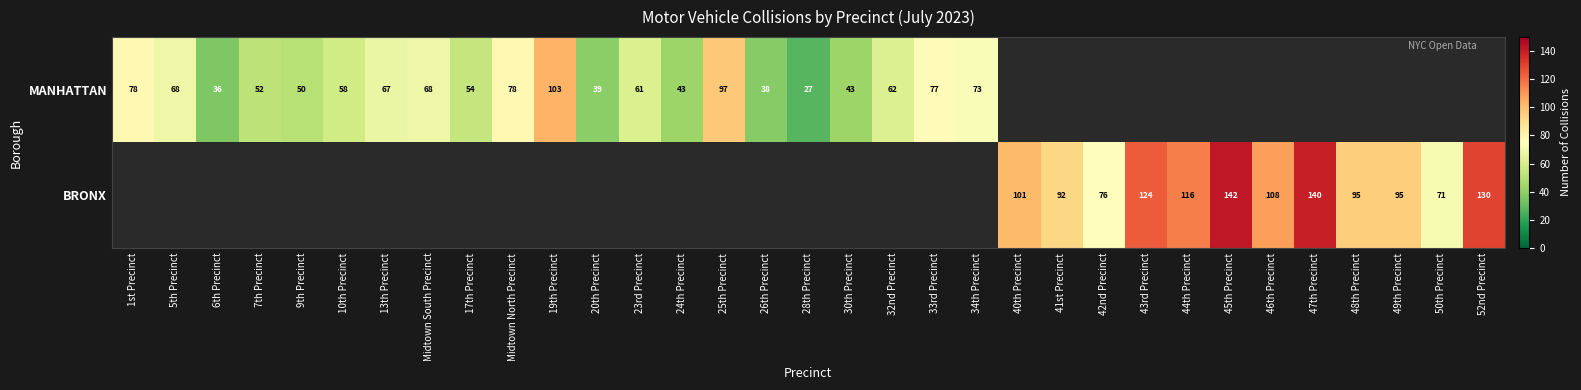

True or false: MANHATTAN has a value of 43 at 30th Precinct.

True